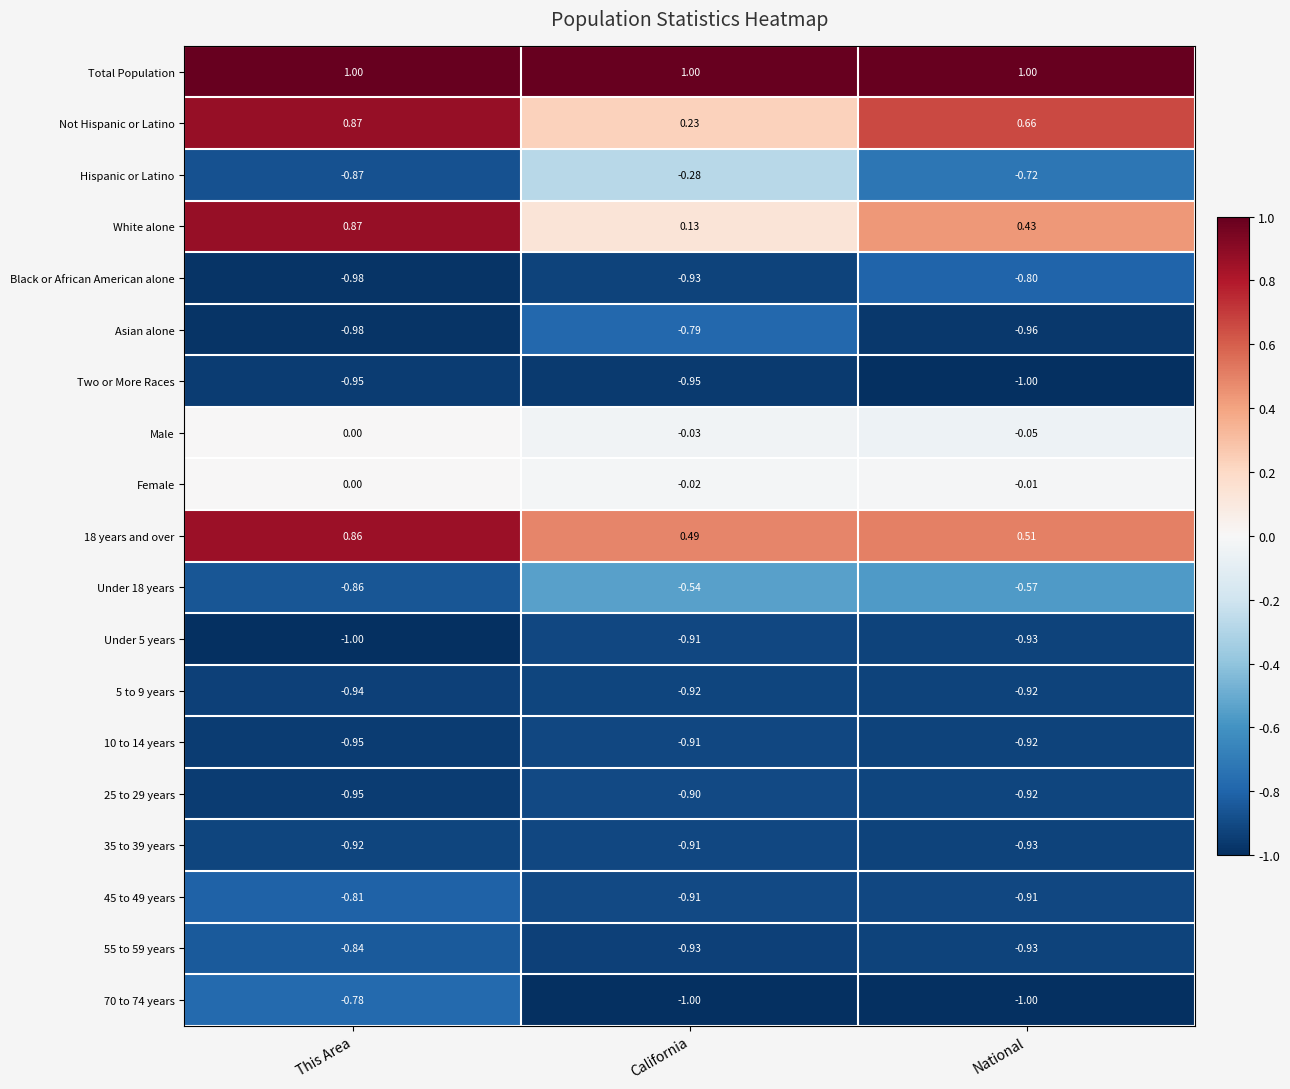

Is the value of 5 to 9 years at California greater than the value of Under 5 years at National?

Yes